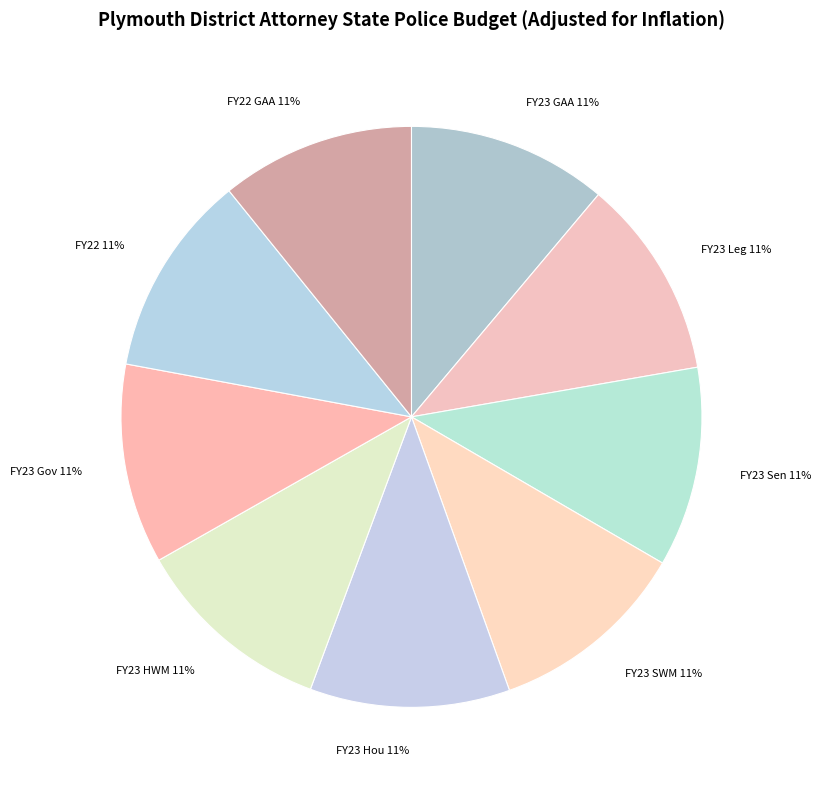

Approximately how many times larger is the value at FY22 compared to FY23 GAA?

1.0